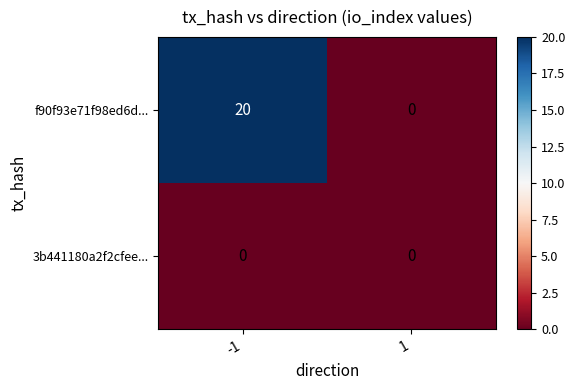

Which category has the highest value across all series?

-1